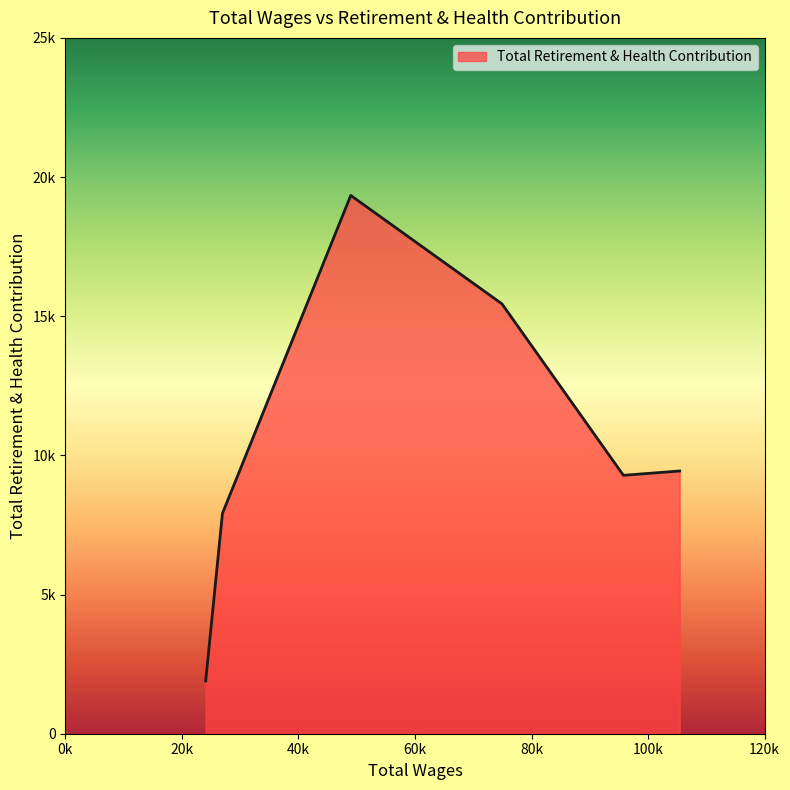

Does the chart display data point markers on the line(s)?

No